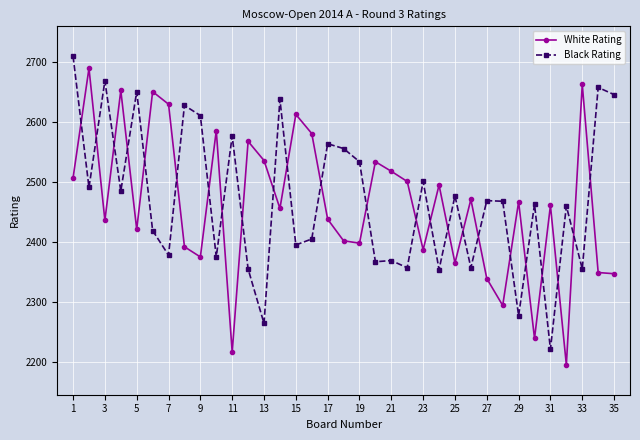

In White Rating, how many points are higher than both neighbors (excluding endpoints)?

12